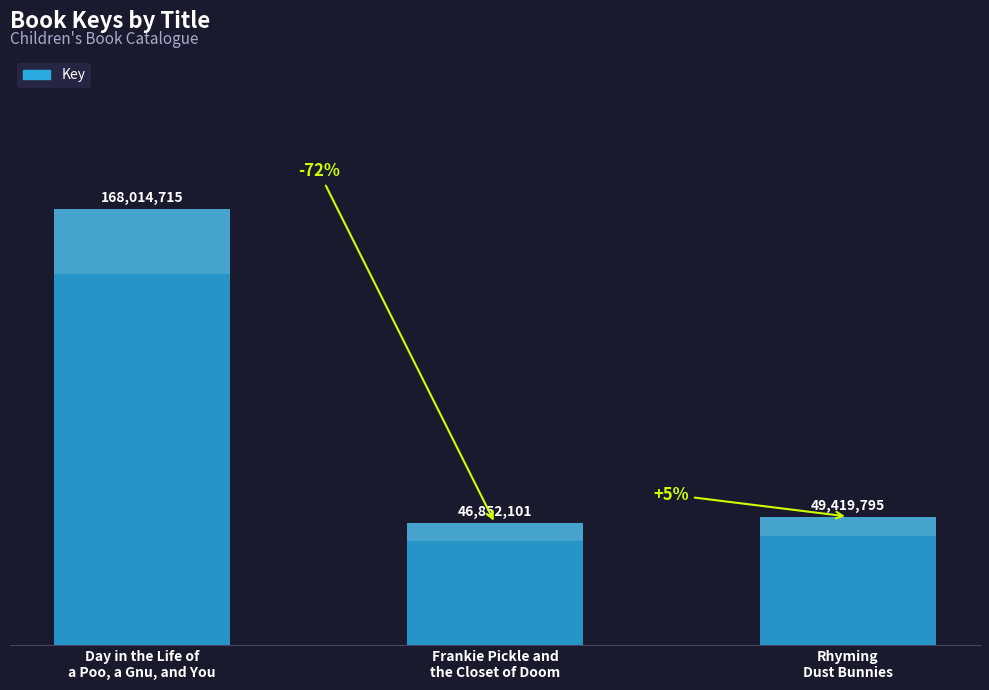

At which label is the value closest to 107433408?

Rhyming
Dust Bunnies